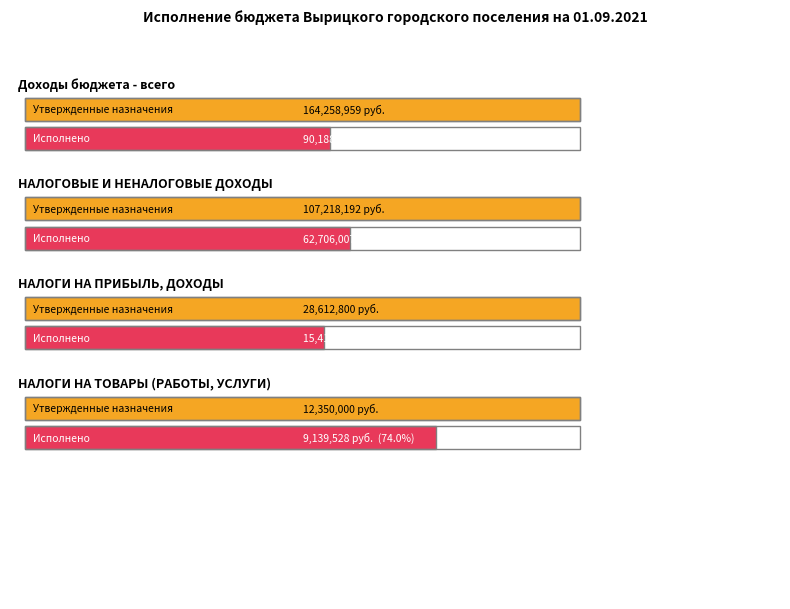

At which category is the sum across all series the highest?

Доходы бюджета - всего